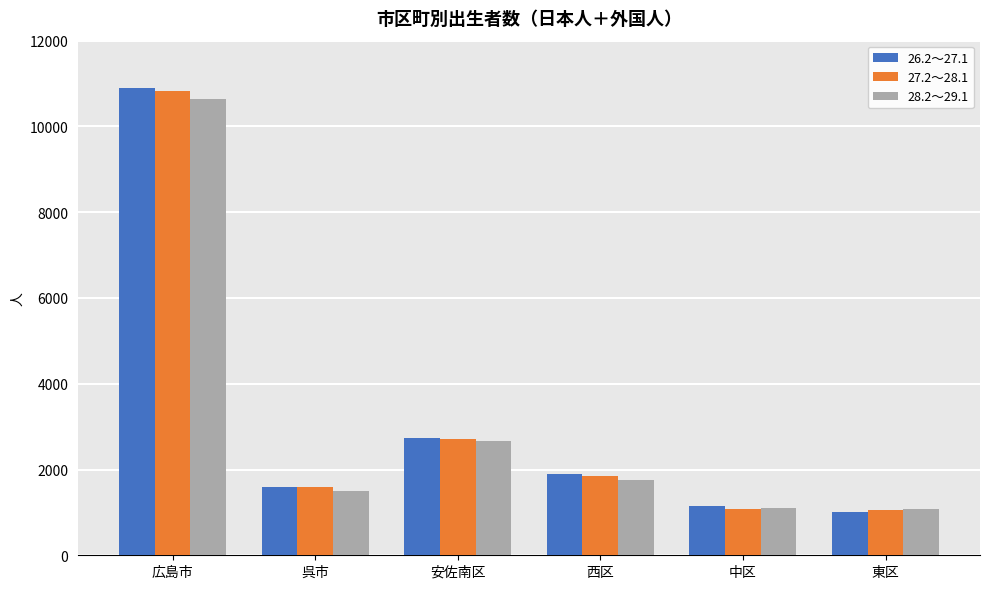

At which label does 27.2～28.1 first exceed 1839?

広島市